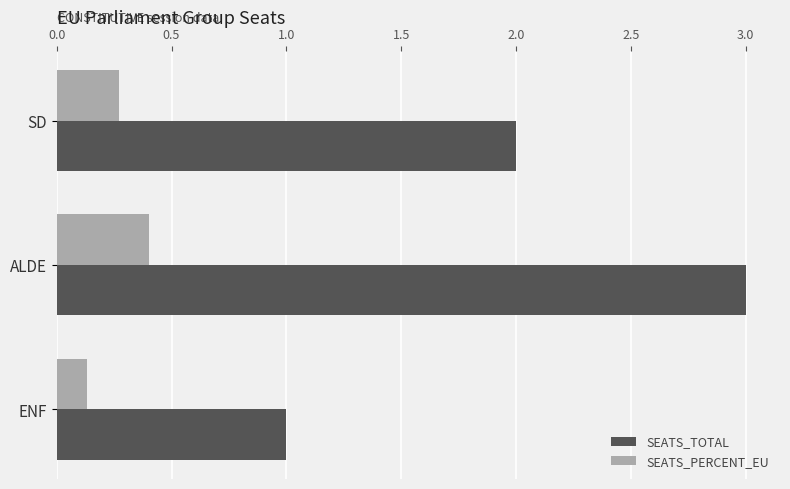

Rank the series by their average value, from highest to lowest.

SEATS_TOTAL, SEATS_PERCENT_EU